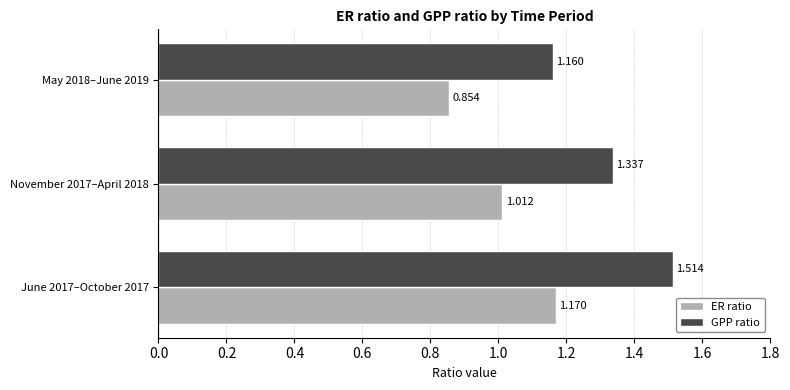

Rank the series by their maximum value, from lowest to highest.

ER ratio, GPP ratio